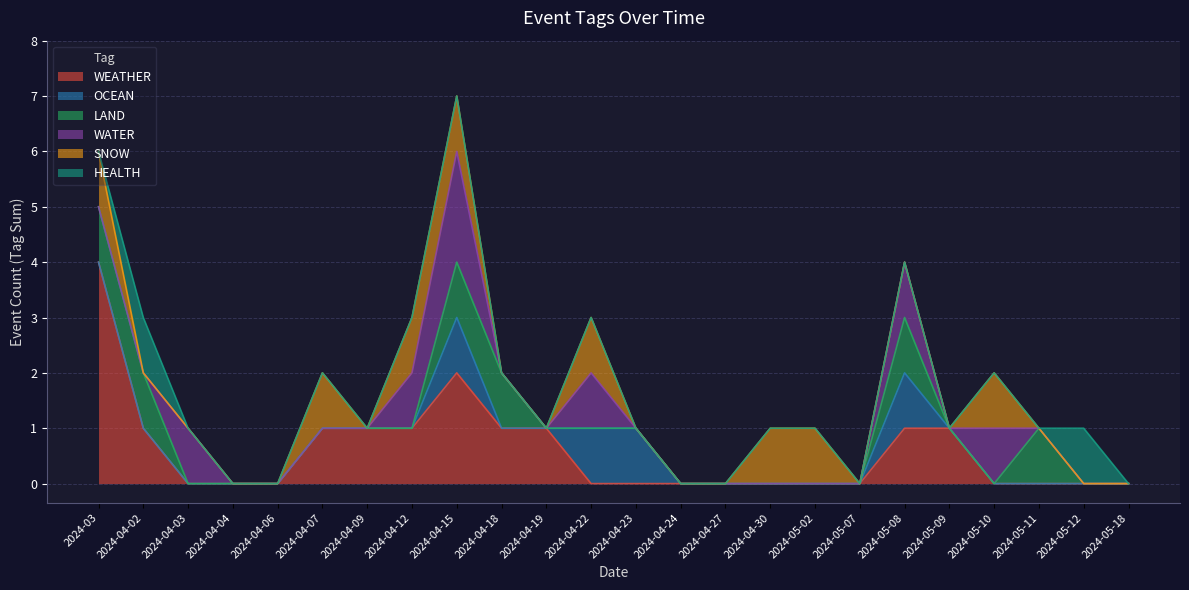

Reading left to right, what are all the values shown in this chart?

WEATHER: 2024-03=4	2024-04-02=1	2024-04-03=0	2024-04-04=0	2024-04-06=0	2024-04-07=1	2024-04-09=1	2024-04-12=1	2024-04-15=2	2024-04-18=1	2024-04-19=1	2024-04-22=0	2024-04-23=0	2024-04-24=0	2024-04-27=0	2024-04-30=0	2024-05-02=0	2024-05-07=0	2024-05-08=1	2024-05-09=1	2024-05-10=0	2024-05-11=0	2024-05-12=0	2024-05-18=0
OCEAN: 2024-03=0	2024-04-02=0	2024-04-03=0	2024-04-04=0	2024-04-06=0	2024-04-07=0	2024-04-09=0	2024-04-12=0	2024-04-15=1	2024-04-18=0	2024-04-19=0	2024-04-22=1	2024-04-23=1	2024-04-24=0	2024-04-27=0	2024-04-30=0	2024-05-02=0	2024-05-07=0	2024-05-08=1	2024-05-09=0	2024-05-10=0	2024-05-11=0	2024-05-12=0	2024-05-18=0
LAND: 2024-03=1	2024-04-02=1	2024-04-03=0	2024-04-04=0	2024-04-06=0	2024-04-07=0	2024-04-09=0	2024-04-12=0	2024-04-15=1	2024-04-18=1	2024-04-19=0	2024-04-22=0	2024-04-23=0	2024-04-24=0	2024-04-27=0	2024-04-30=0	2024-05-02=0	2024-05-07=0	2024-05-08=1	2024-05-09=0	2024-05-10=0	2024-05-11=1	2024-05-12=0	2024-05-18=0
WATER: 2024-03=0	2024-04-02=0	2024-04-03=1	2024-04-04=0	2024-04-06=0	2024-04-07=0	2024-04-09=0	2024-04-12=1	2024-04-15=2	2024-04-18=0	2024-04-19=0	2024-04-22=1	2024-04-23=0	2024-04-24=0	2024-04-27=0	2024-04-30=0	2024-05-02=0	2024-05-07=0	2024-05-08=1	2024-05-09=0	2024-05-10=1	2024-05-11=0	2024-05-12=0	2024-05-18=0
SNOW: 2024-03=1	2024-04-02=0	2024-04-03=0	2024-04-04=0	2024-04-06=0	2024-04-07=1	2024-04-09=0	2024-04-12=1	2024-04-15=1	2024-04-18=0	2024-04-19=0	2024-04-22=1	2024-04-23=0	2024-04-24=0	2024-04-27=0	2024-04-30=1	2024-05-02=1	2024-05-07=0	2024-05-08=0	2024-05-09=0	2024-05-10=1	2024-05-11=0	2024-05-12=0	2024-05-18=0
HEALTH: 2024-03=0	2024-04-02=1	2024-04-03=0	2024-04-04=0	2024-04-06=0	2024-04-07=0	2024-04-09=0	2024-04-12=0	2024-04-15=0	2024-04-18=0	2024-04-19=0	2024-04-22=0	2024-04-23=0	2024-04-24=0	2024-04-27=0	2024-04-30=0	2024-05-02=0	2024-05-07=0	2024-05-08=0	2024-05-09=0	2024-05-10=0	2024-05-11=0	2024-05-12=1	2024-05-18=0